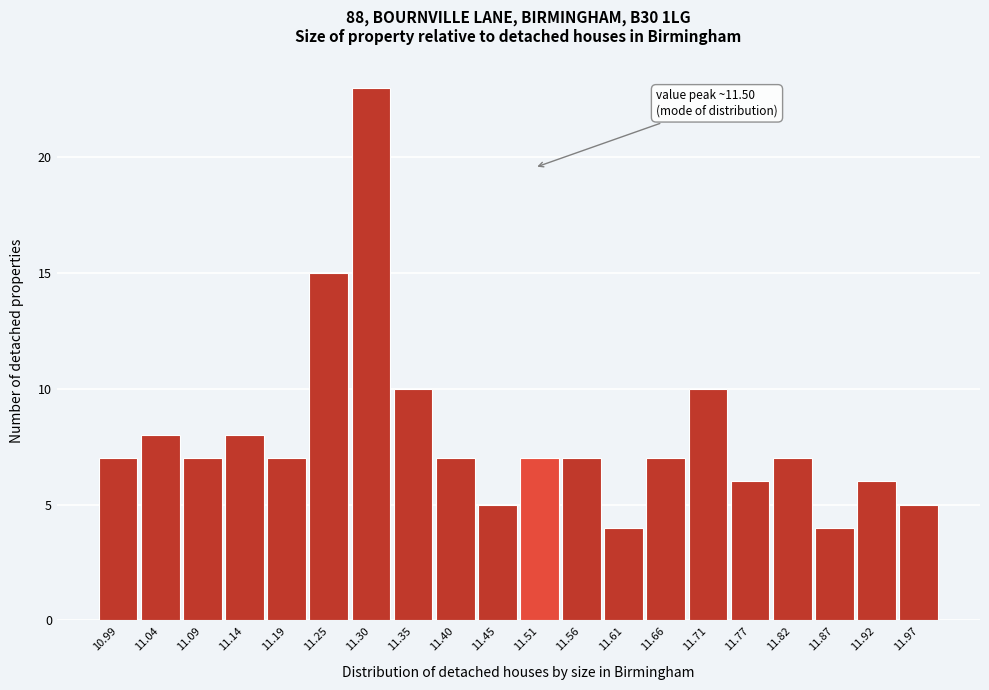

Which range on the x-axis has the tallest bar?

11.272 to 11.324